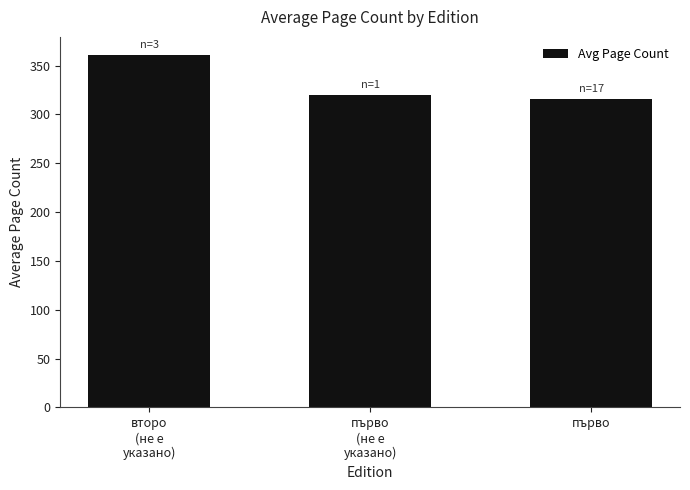

List the labels in order of value, largest first.

второ
(не е
указано), първо
(не е
указано), първо